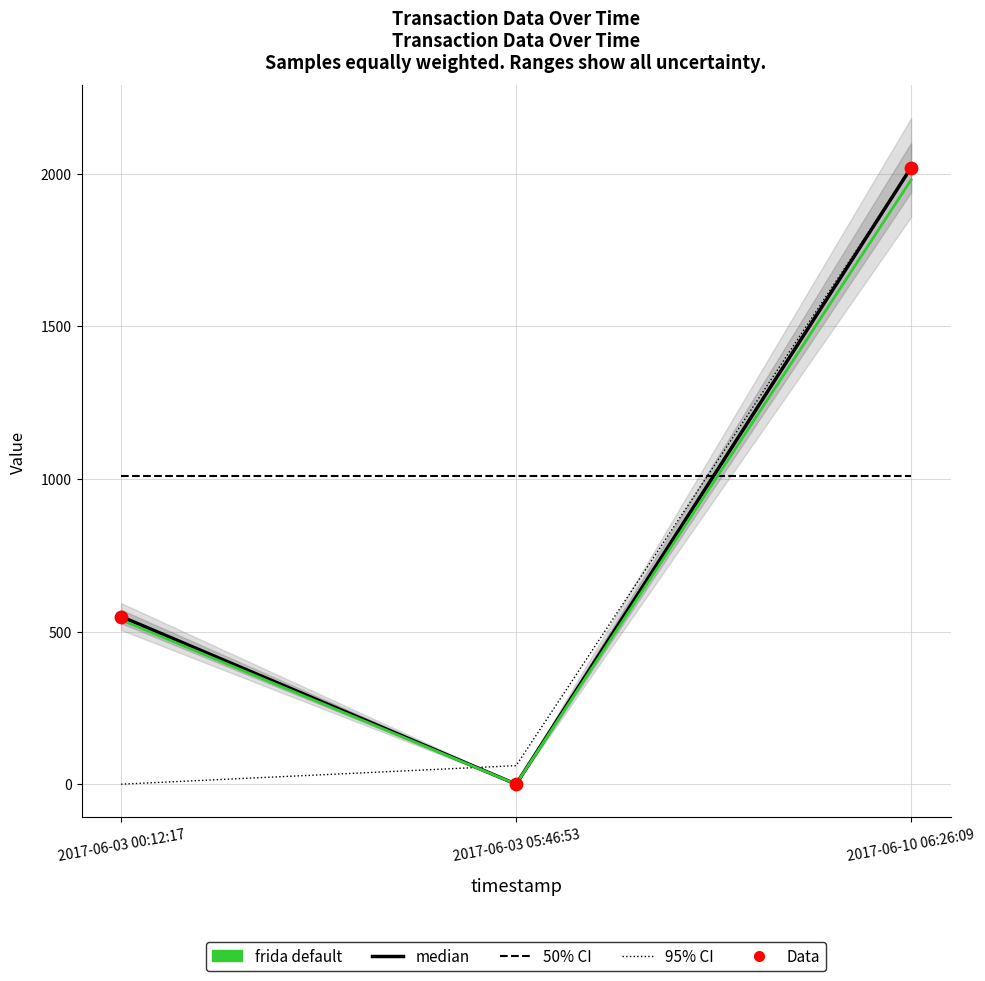

Which series reaches the maximum Y coordinate?

Amount